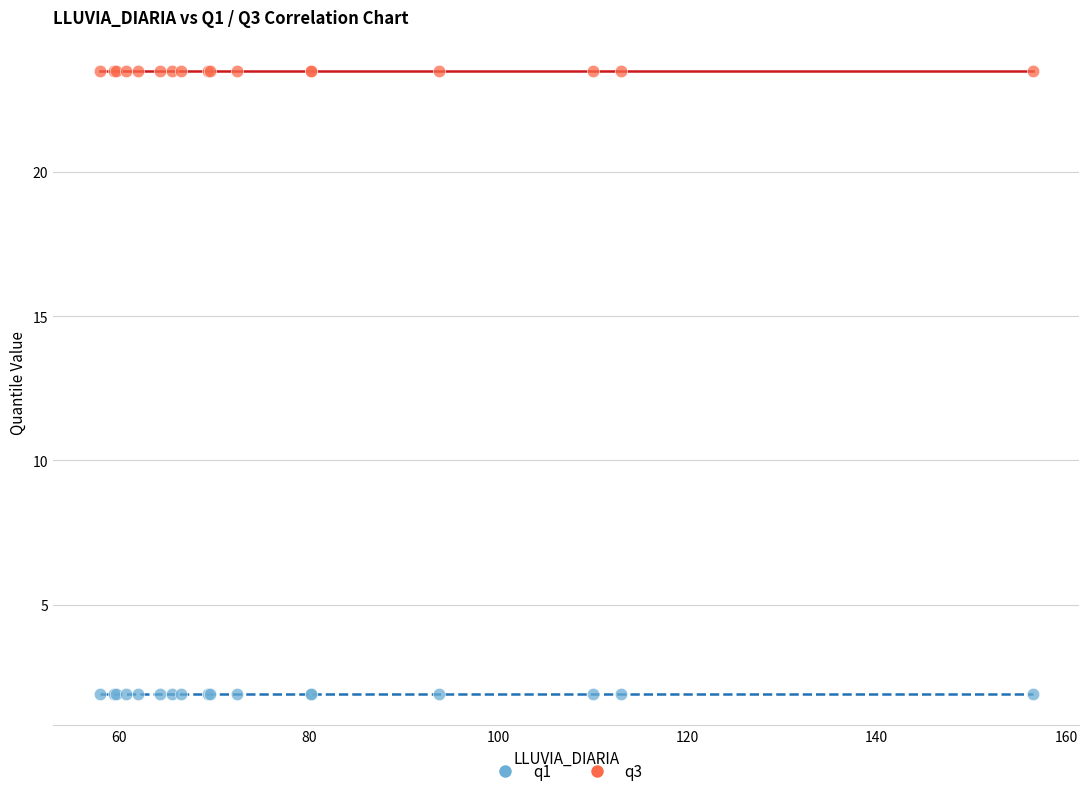

What are all the series names shown in the legend?

q1, q3